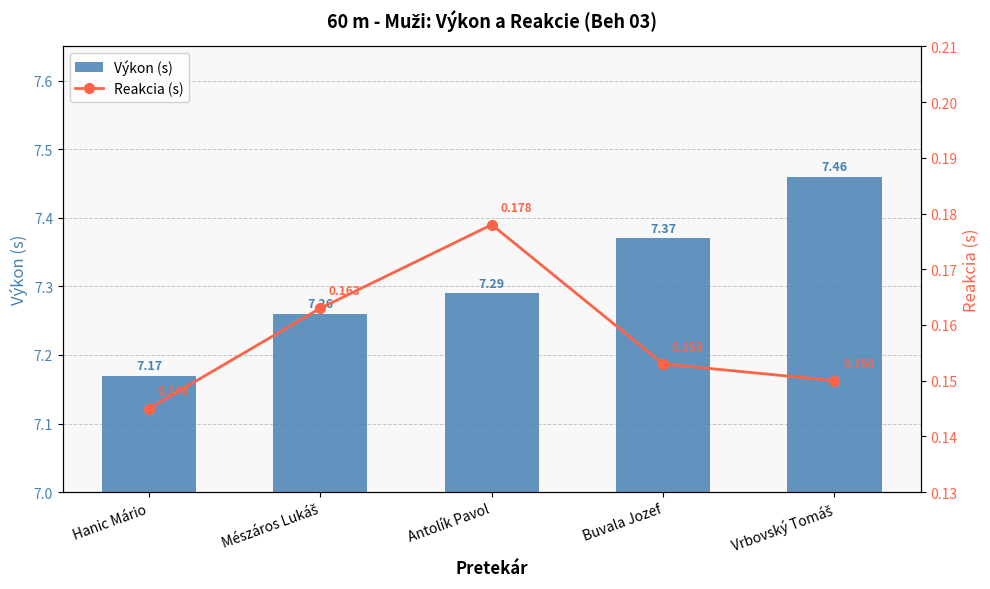

Rank the categories by Reakcia (s) value from lowest to highest.

Hanic Mário, Vrbovský Tomáš, Buvala Jozef, Mészáros Lukáš, Antolík Pavol